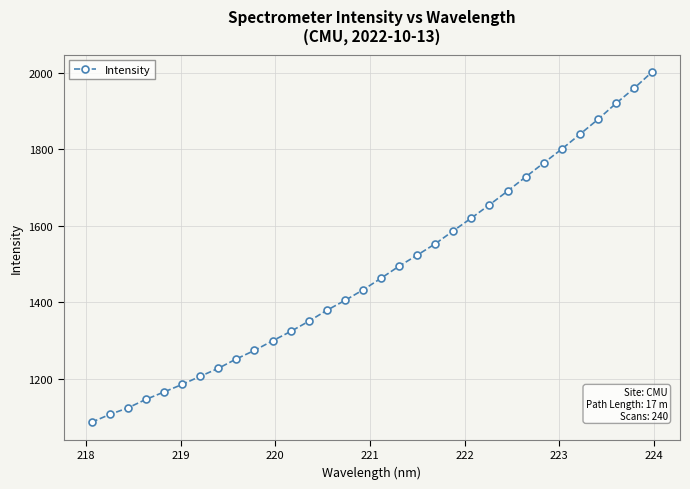

What is the greatest value displayed?

2002.2